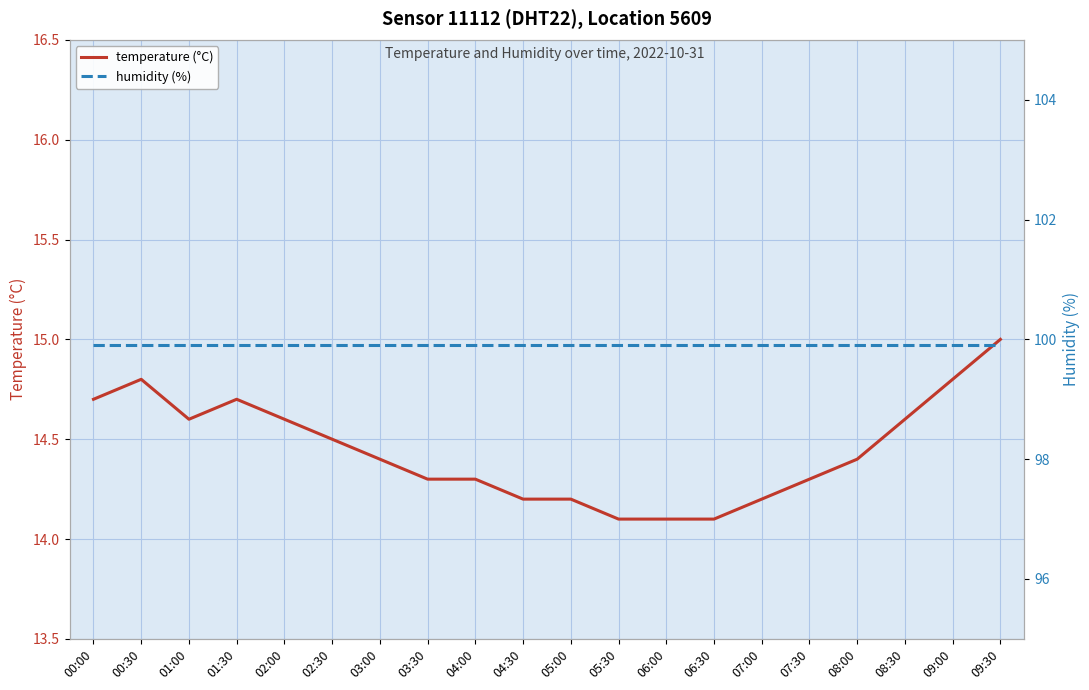

The humidity (%) series shows 99.9 at 05:00. True or false?

True